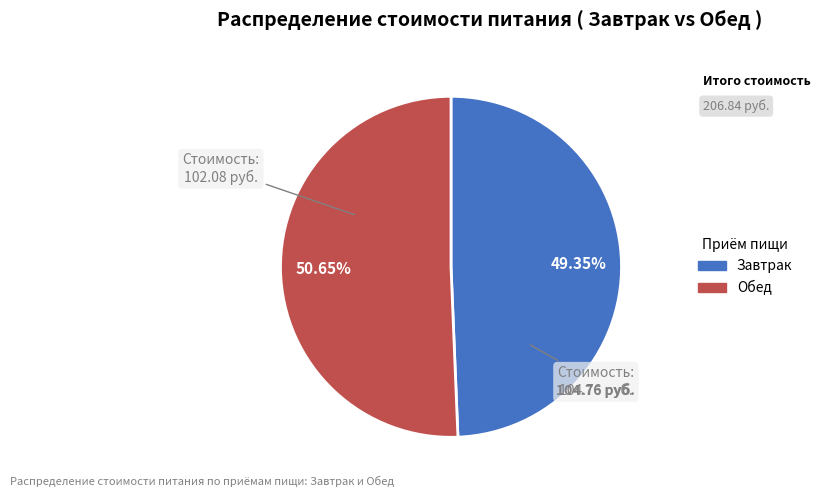

Which slice is the largest?

Обед